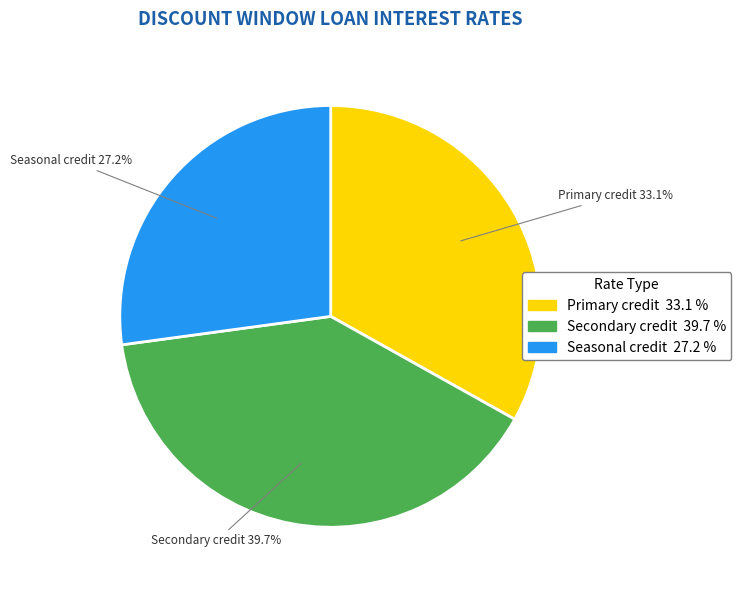

To the nearest percent, what is the combined percentage of Seasonal credit and Primary credit?

60%